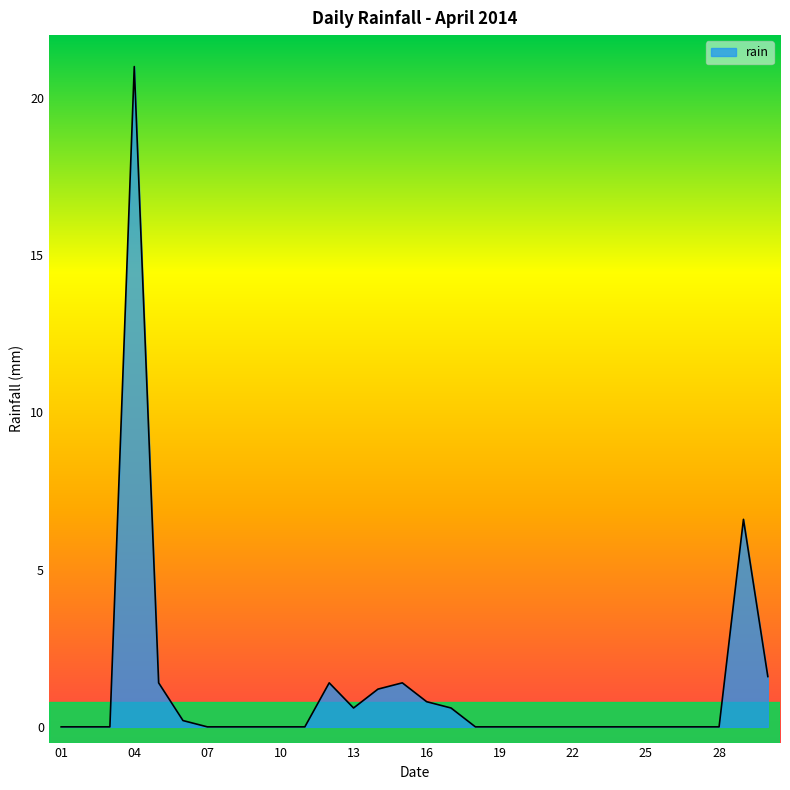

How many lines are shown in the chart?

1